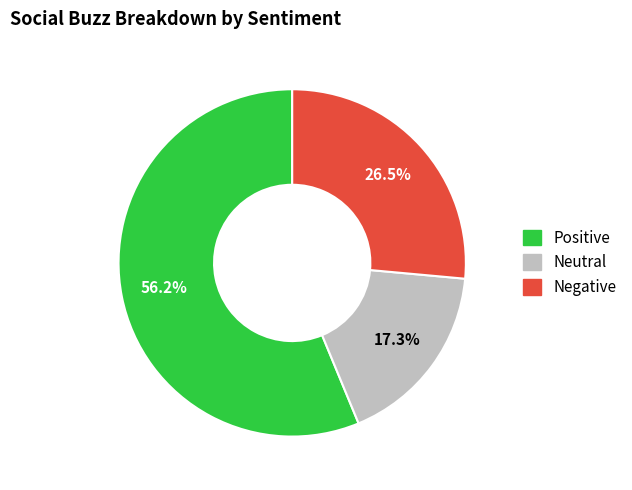

To the nearest percent, what is the average slice percentage?

33%